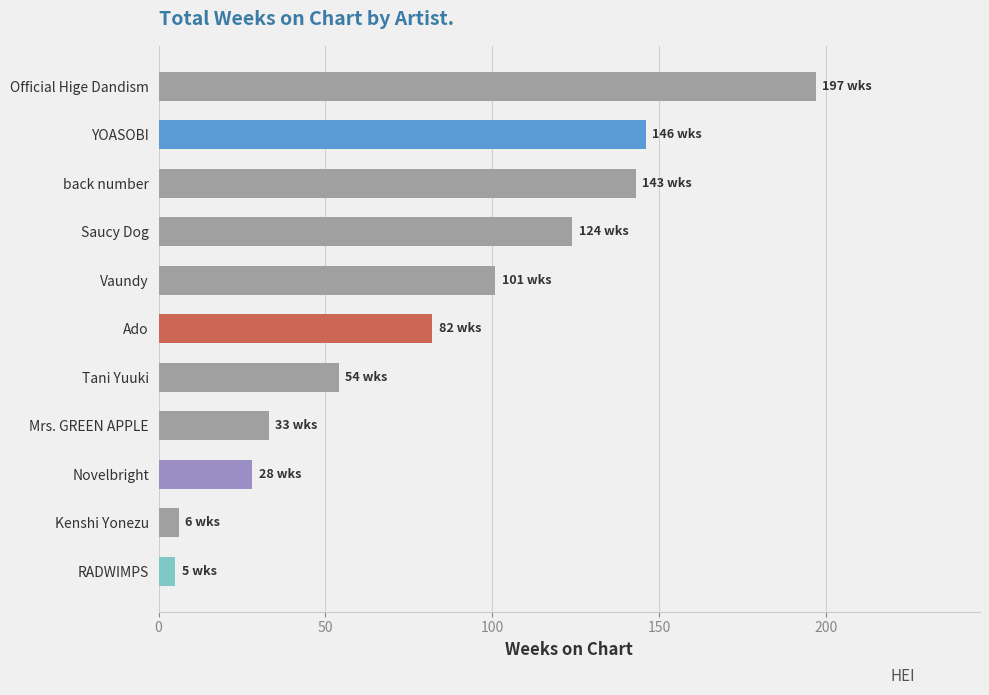

What is the label of the 1st bar from the top?

Official Hige Dandism